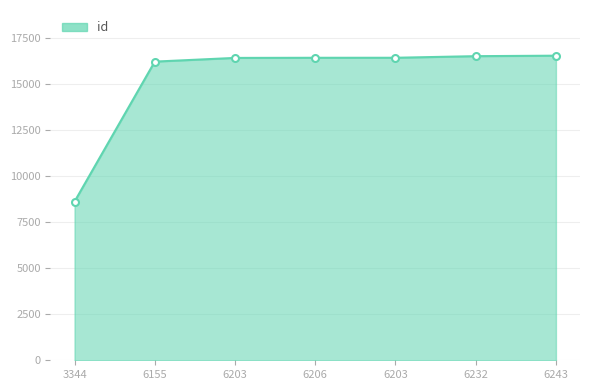

What is the label of the 2nd point from the right?

6232